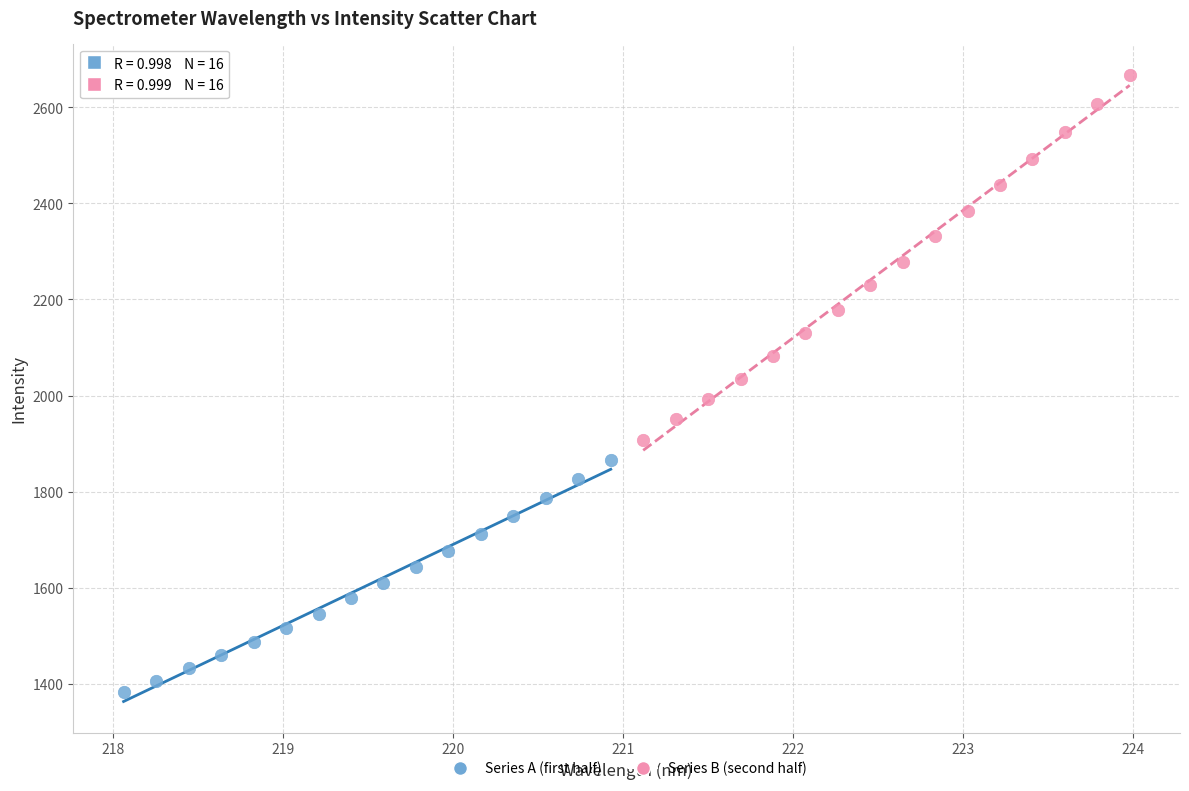

Which series has the largest Y range (max minus min)?

Series B (second half)